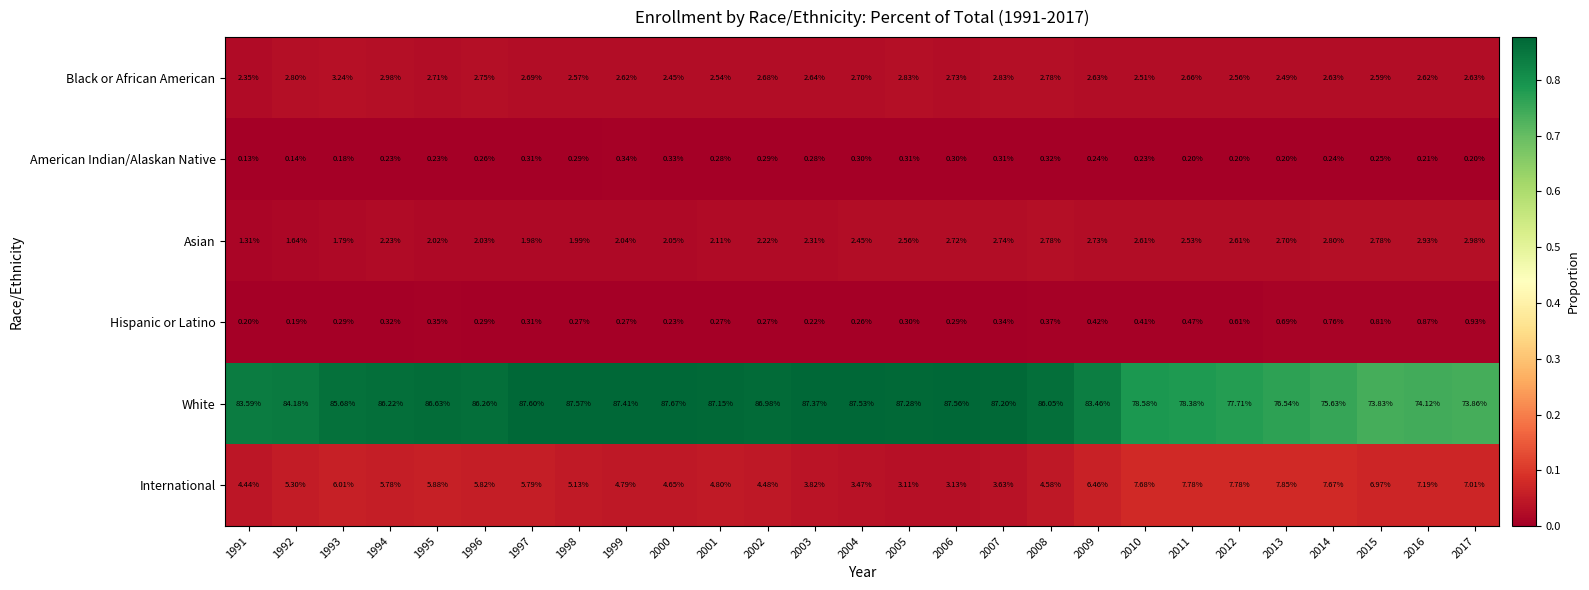

Which category has the lowest value across all series?

1991